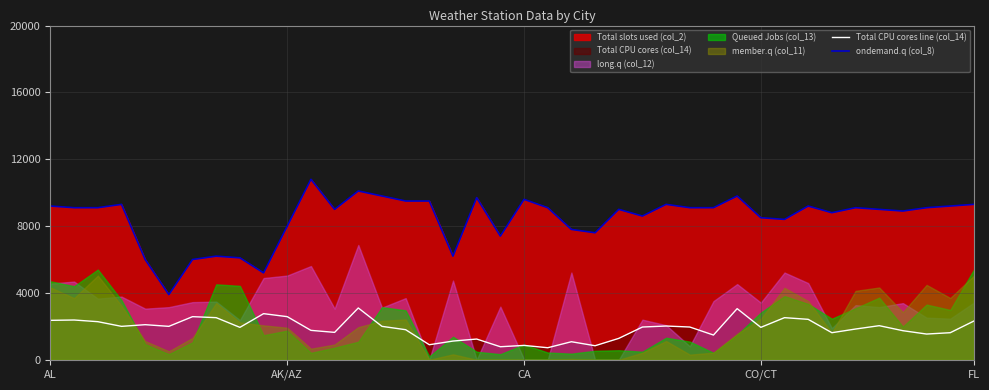

True or false: Total CPU cores line (col_14) and ondemand.q (col_8) intersect in this chart.

False